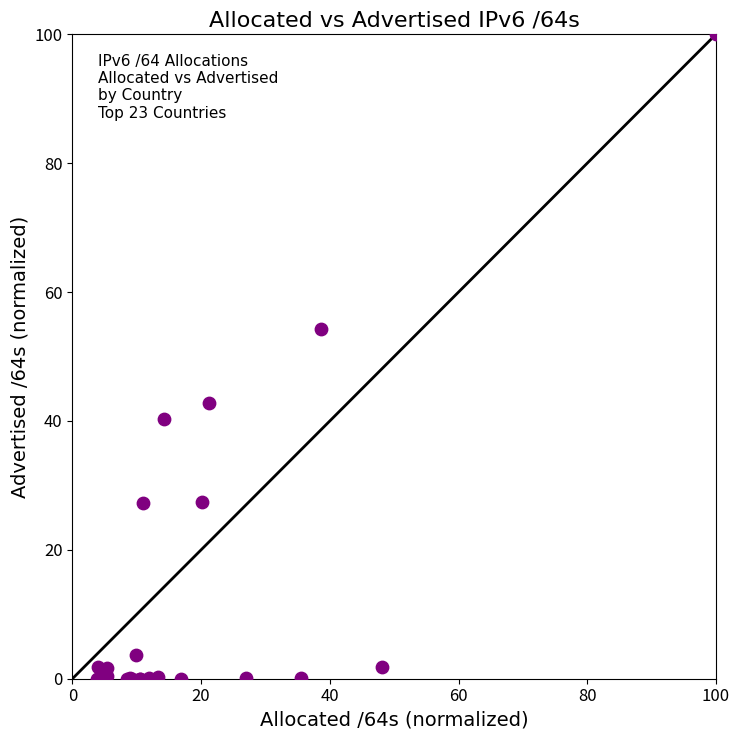

What Y value in the scatter plot is closest to 50?

54.2